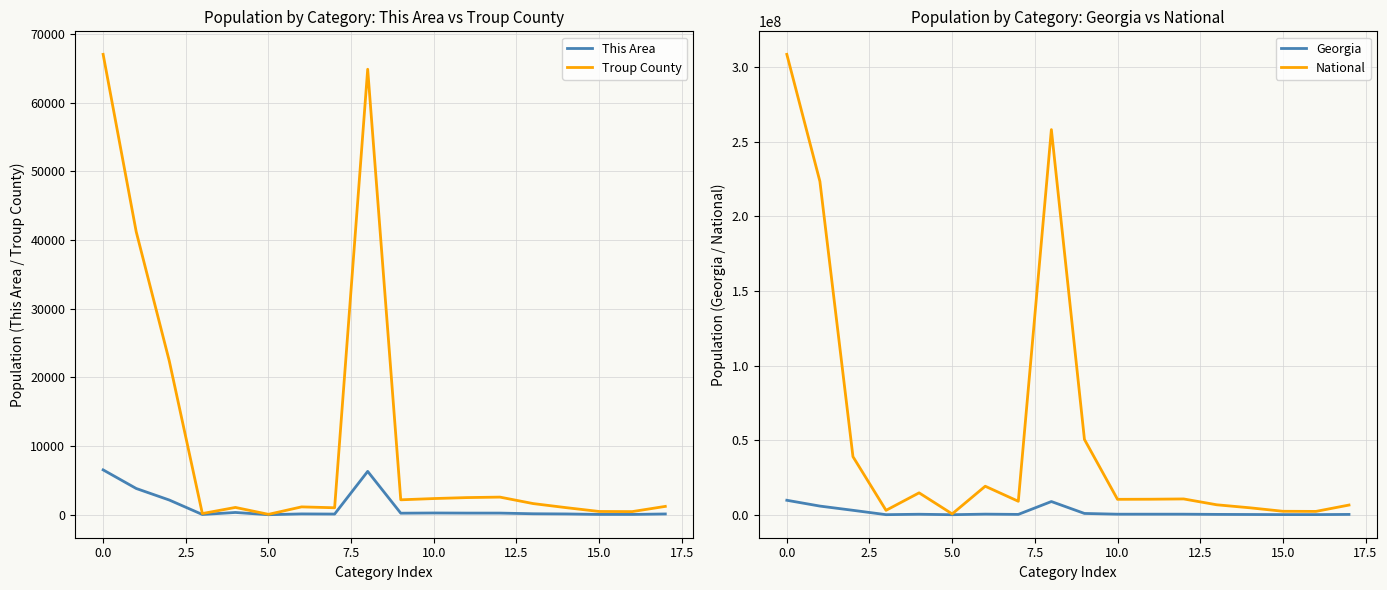

What is the highest value of the Georgia series?

9687653